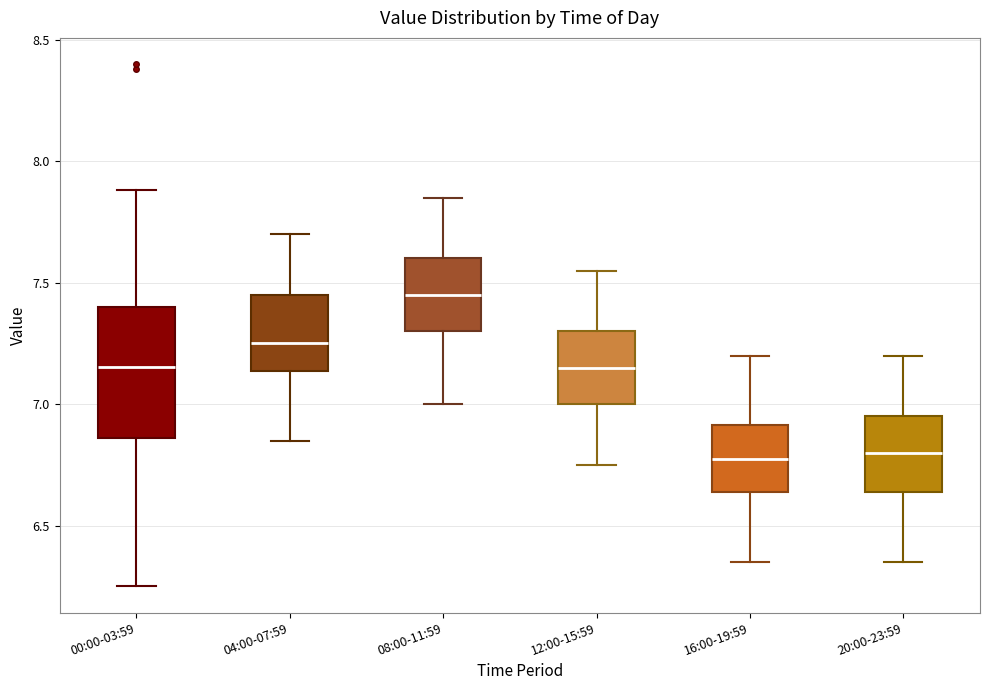

Comparing the boxes themselves (not the whiskers), which one is the tallest?

00:00-03:59